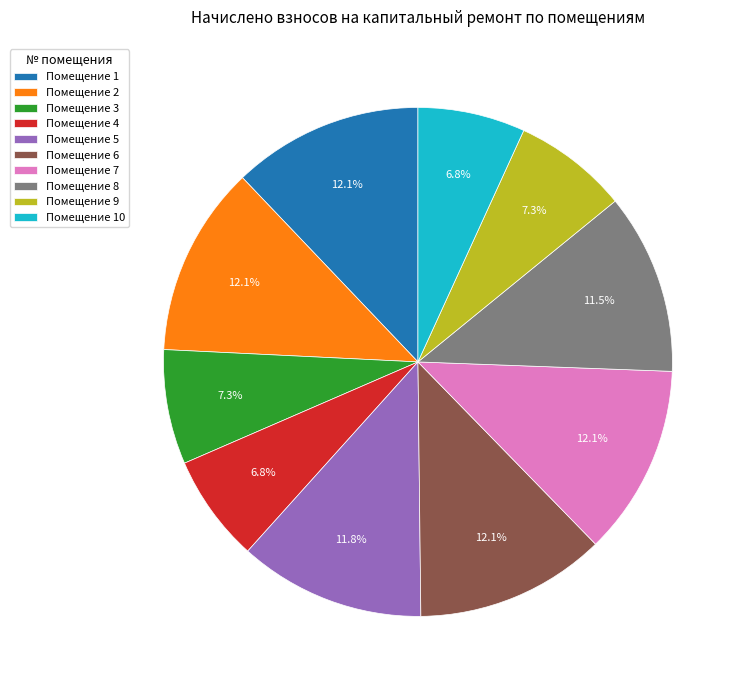

To the nearest percent, what is the average slice percentage?

10%